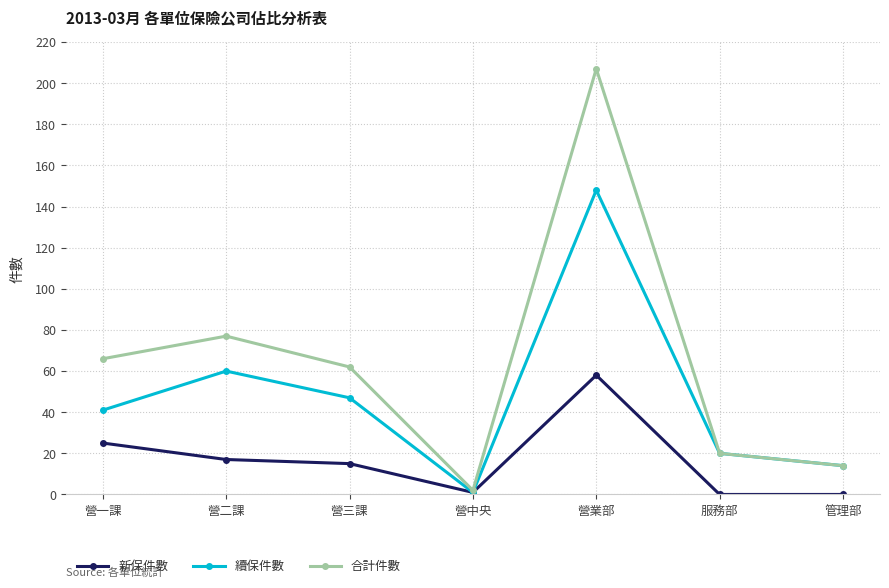

Rank the categories by 續保件數 value from highest to lowest.

營業部, 營二課, 營三課, 營一課, 服務部, 管理部, 營中央